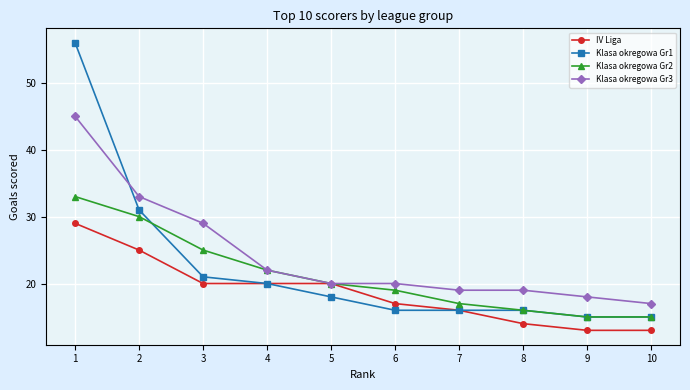

What is the difference between the maximum and minimum values in the IV Liga series?

16